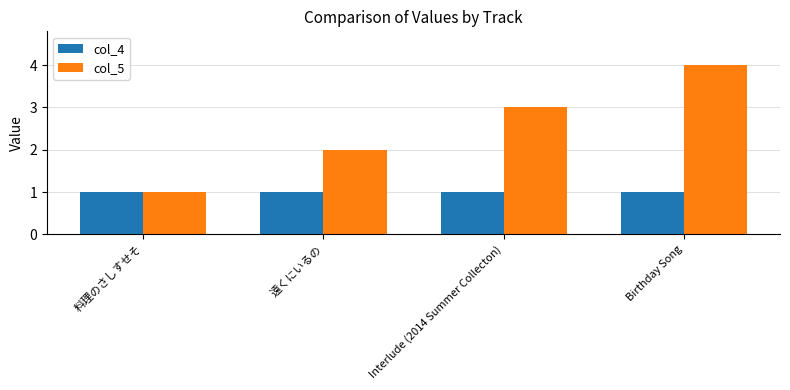

What is the label of the 2nd bar from the left?

遠くにいるの